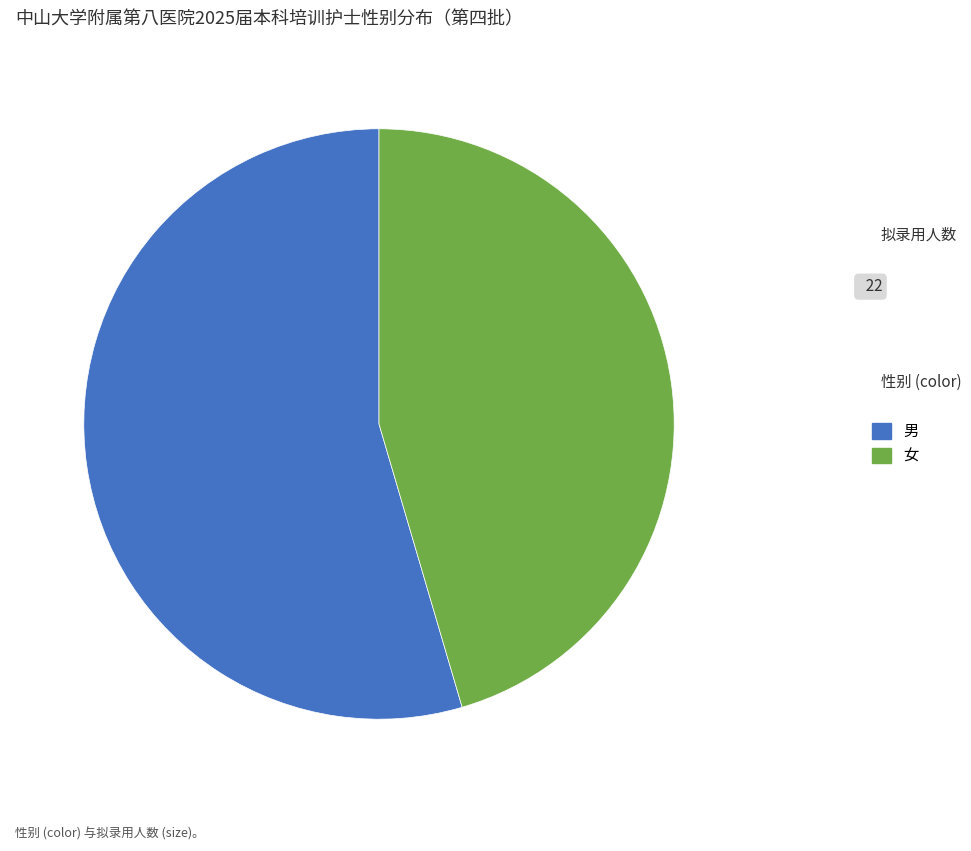

Is there any slice that represents more than half of the pie?

Yes